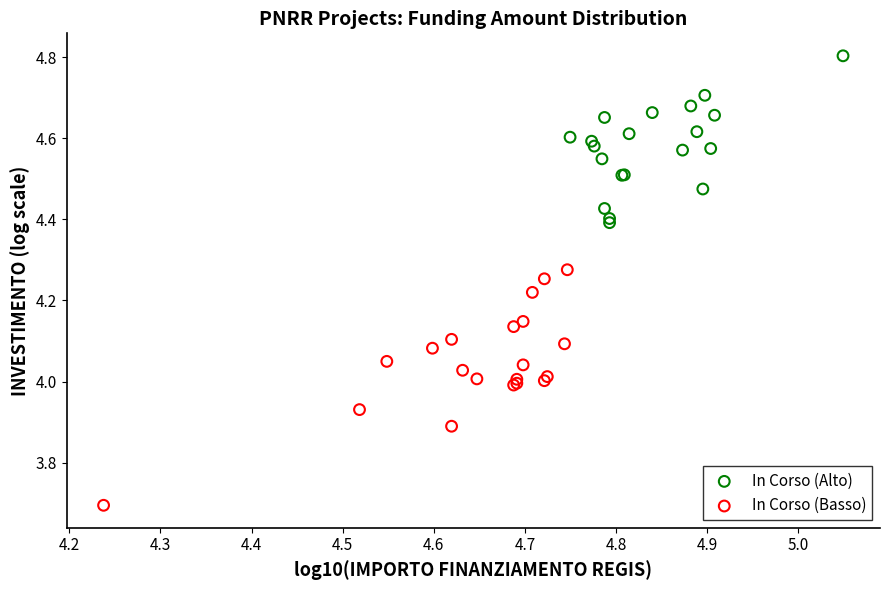

Which series reaches the maximum Y coordinate?

In Corso (Alto)